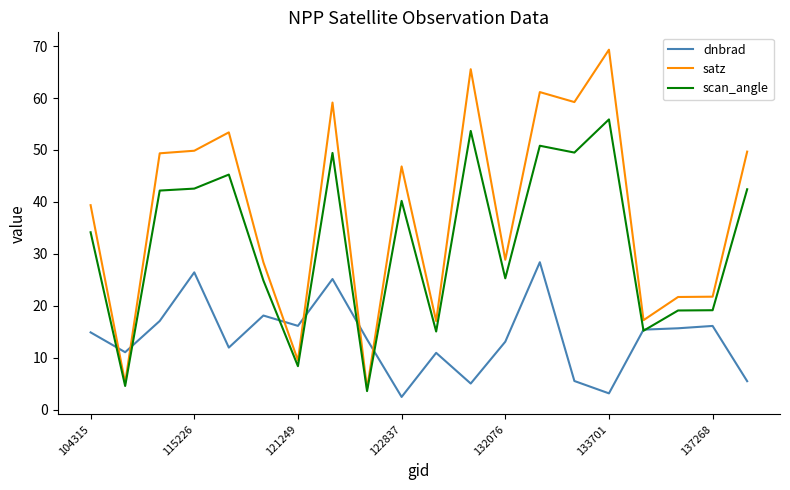

How many distinct data groups are displayed?

3